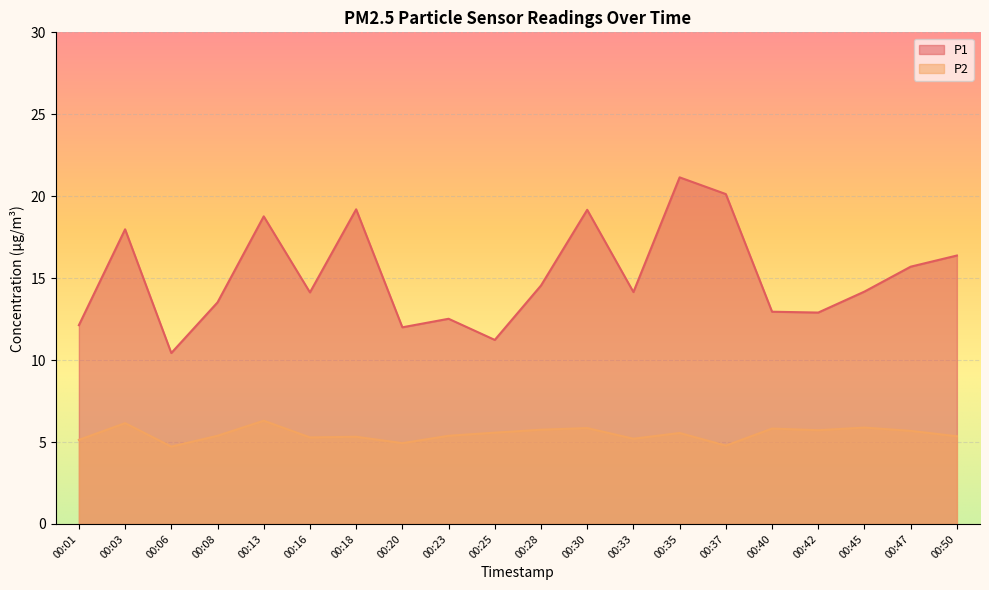

In P1, how many points are lower than both neighbors (excluding endpoints)?

6